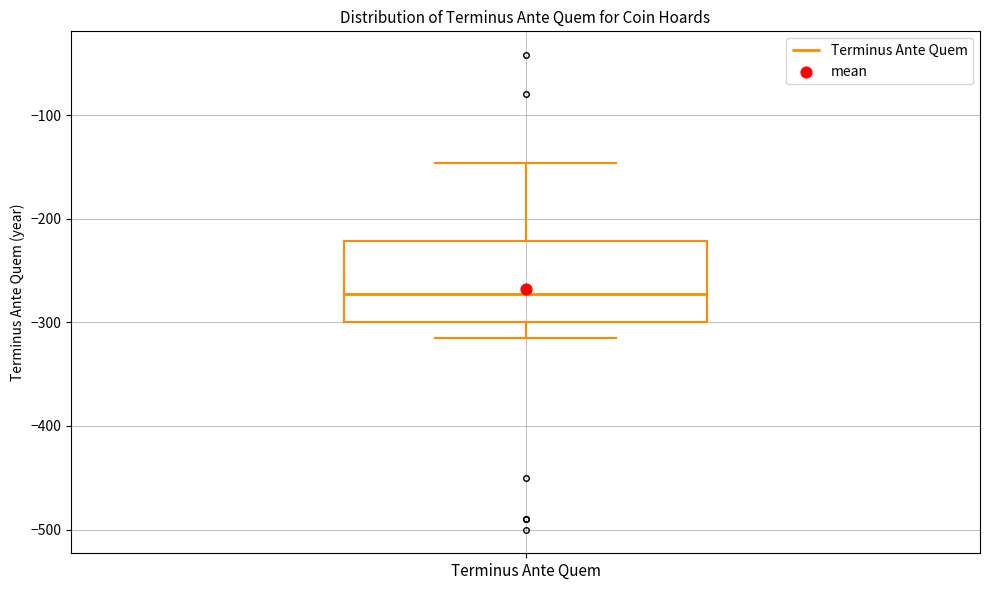

Read this box plot against the y-axis: the position of the median line, the range covered by the box, and the ends of both whiskers. The values are not printed on the chart, so give them approximately, as read against the axis.

median -270, box -300 to -220, whiskers -310 to -150